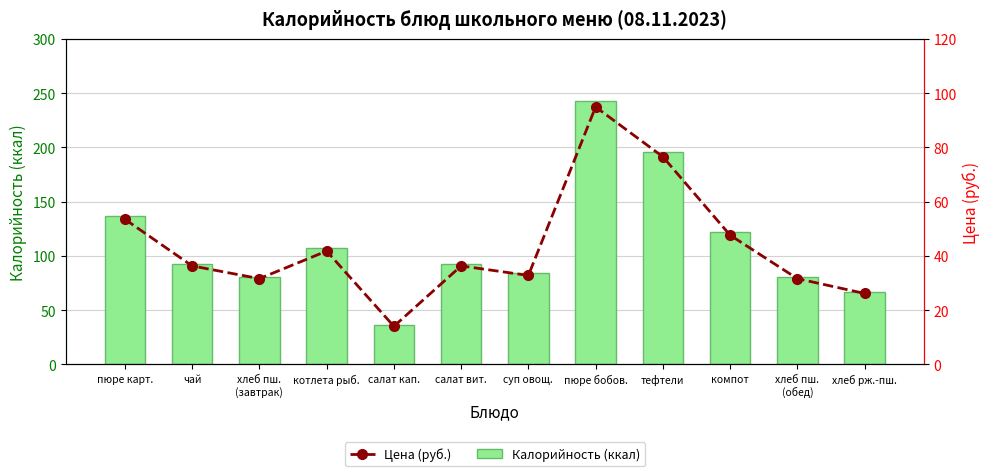

Reading left to right, list all the values displayed in this chart.

Калорийность (ккал): пюре карт.=137.0	чай=93.0	хлеб пш.
(завтрак)=81.0	котлета рыб.=107.0	салат кап.=36.0	салат вит.=93.0	суп овощ.=84.0	пюре бобов.=243.0	тефтели=196.0	компот=122.0	хлеб пш.
(обед)=81.0	хлеб рж.-пш.=67.0
Цена (руб.): пюре карт.=53.5	чай=36.3	хлеб пш.
(завтрак)=31.6	котлета рыб.=41.8	салат кап.=14.1	салат вит.=36.3	суп овощ.=32.8	пюре бобов.=94.9	тефтели=76.6	компот=47.7	хлеб пш.
(обед)=31.6	хлеб рж.-пш.=26.2